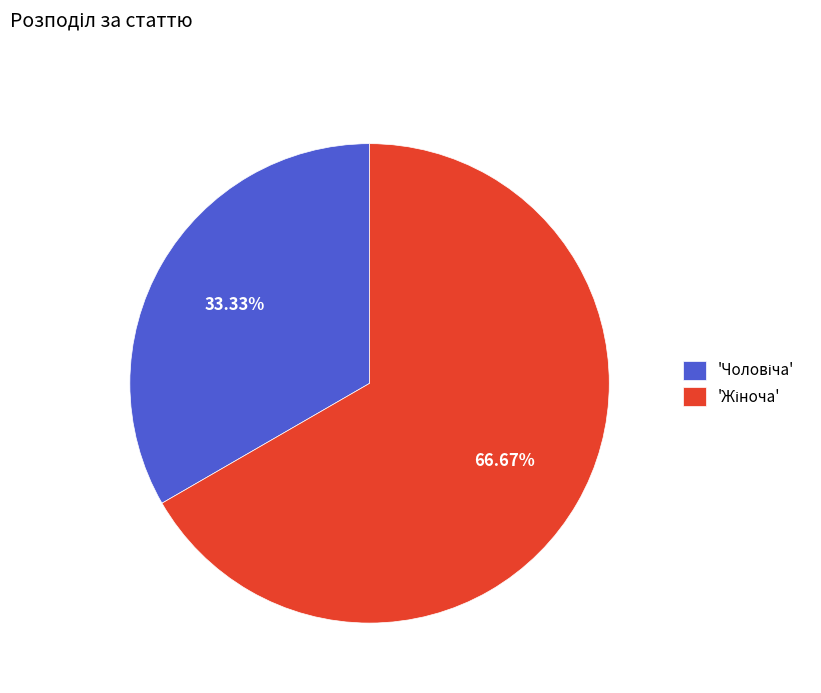

Is there a majority slice in this chart?

Yes